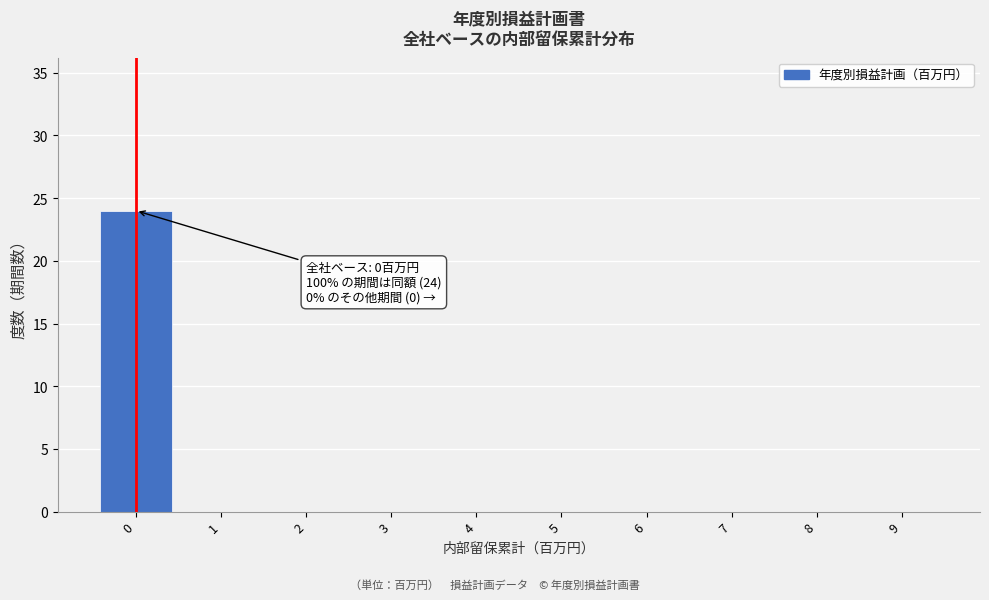

Over which range of the x-axis is the bar tallest?

-0.5 to 0.5